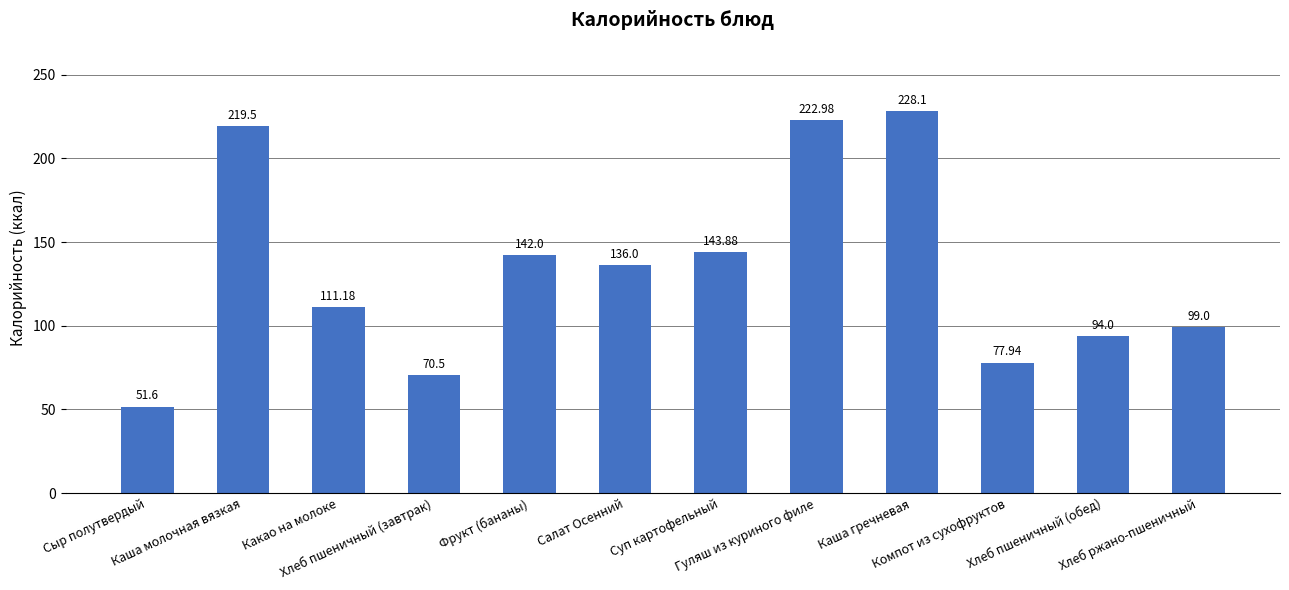

What is the difference between the second highest and minimum values?

171.4